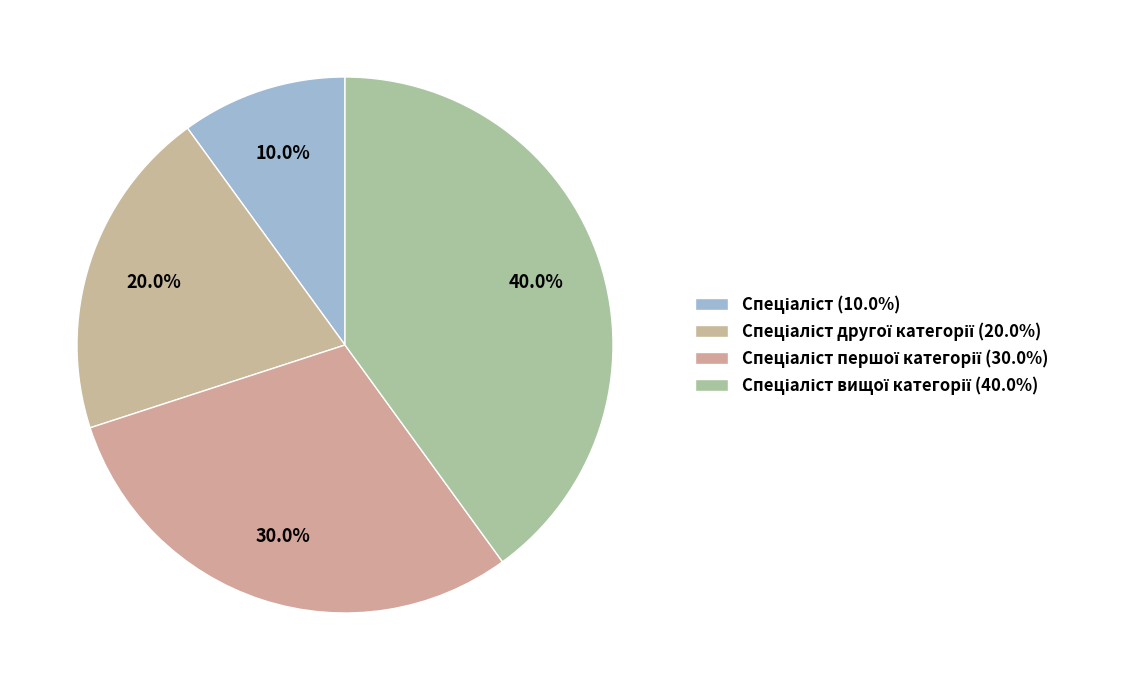

To the nearest percent, what is the difference between the largest and smallest slice percentages?

30%